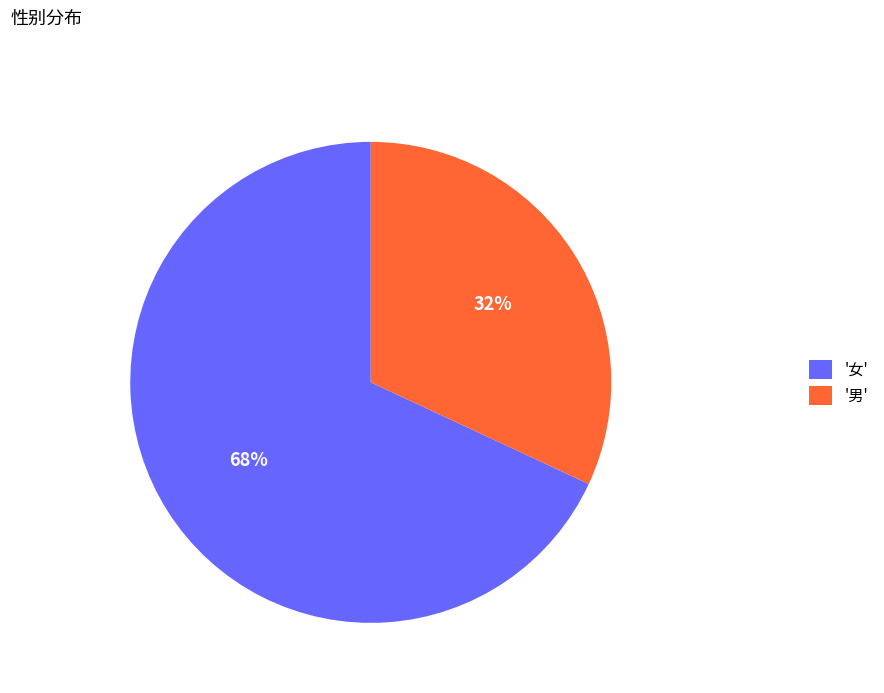

Is there any slice that represents more than half of the pie?

Yes